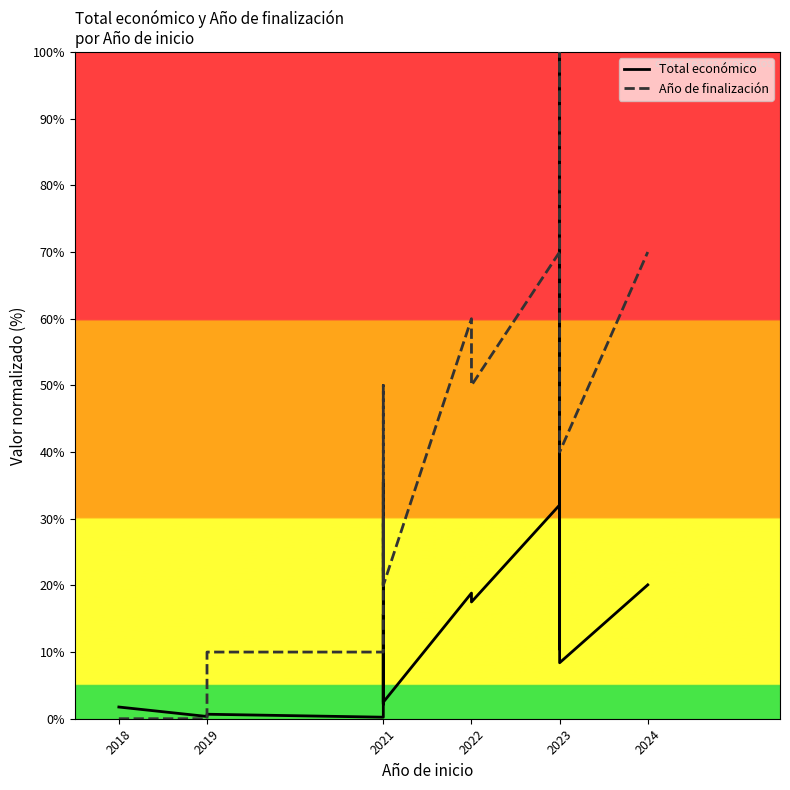

Which series has the largest total across all categories?

Año de finalización